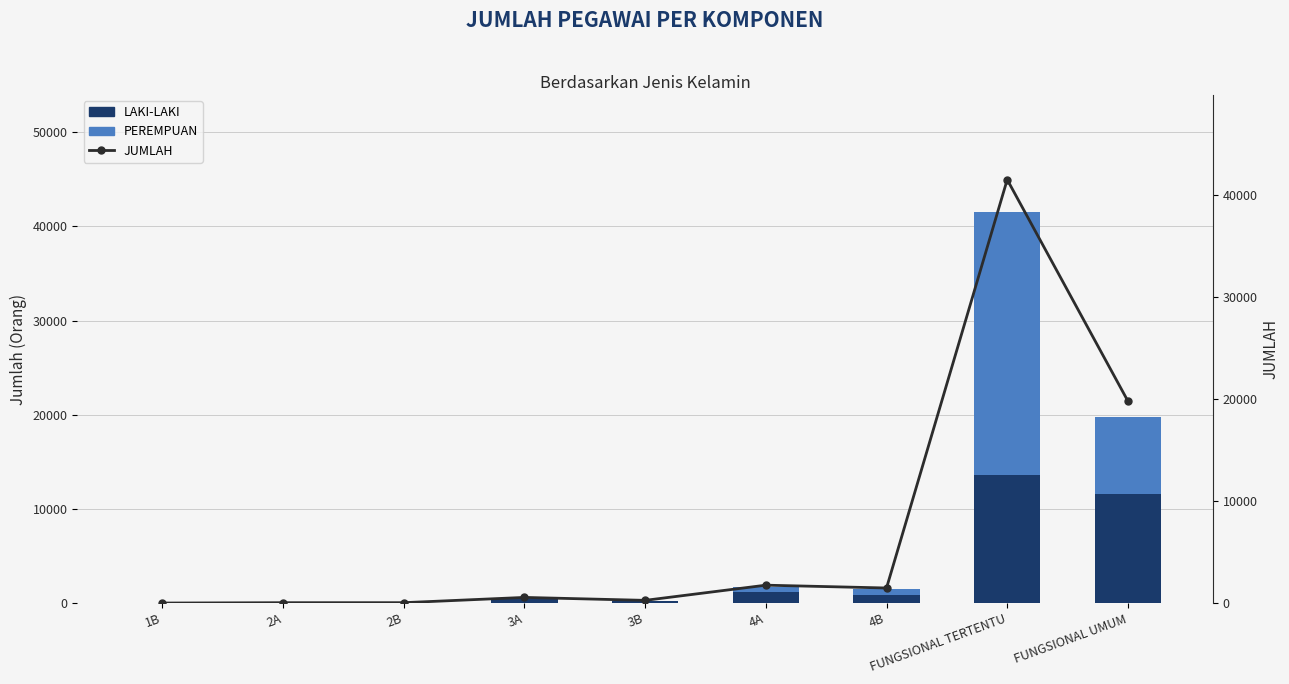

Does the chart contain stacked bars?

No